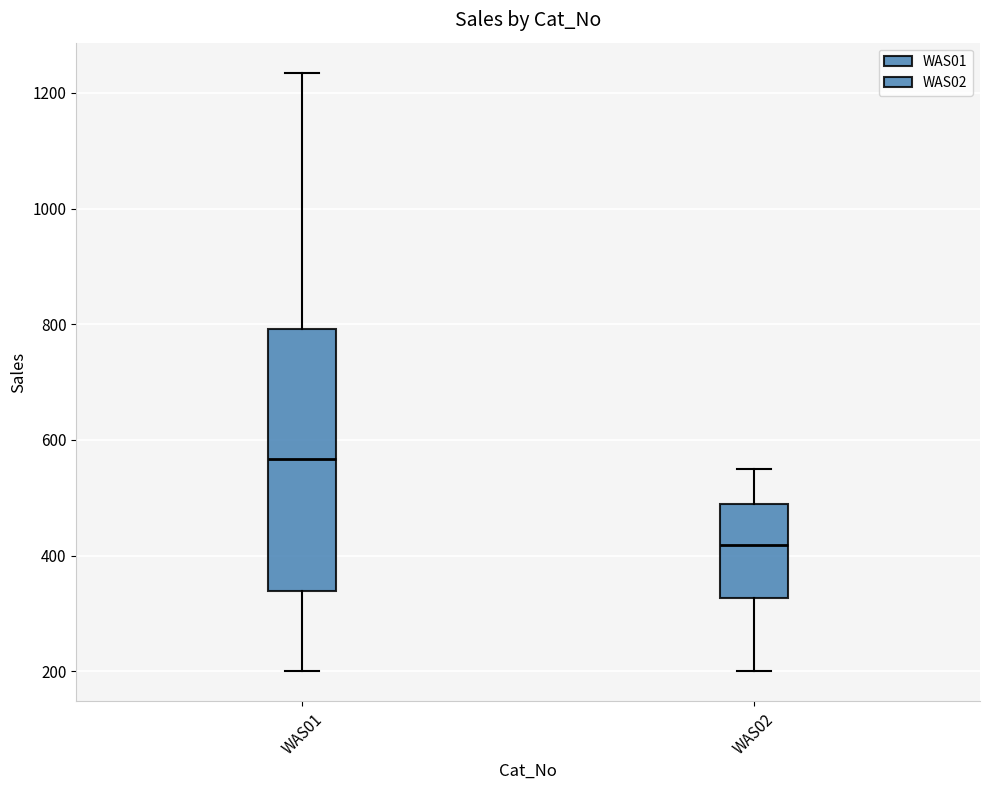

Comparing the boxes themselves (not the whiskers), which one is the tallest?

WAS01